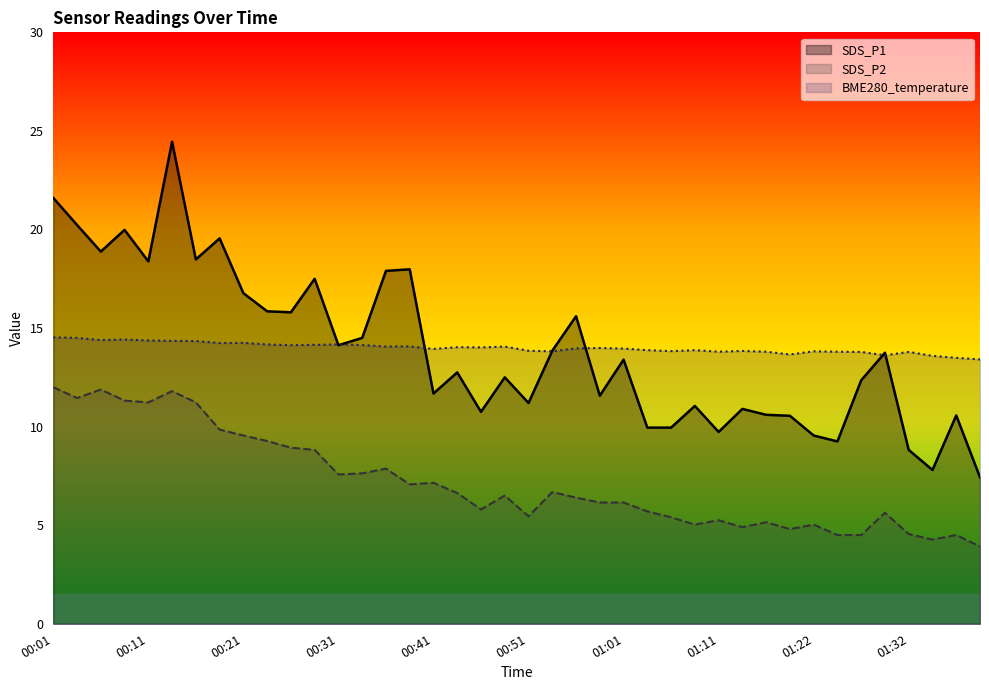

True or false: SDS_P1 and BME280_temperature cross at least once.

True